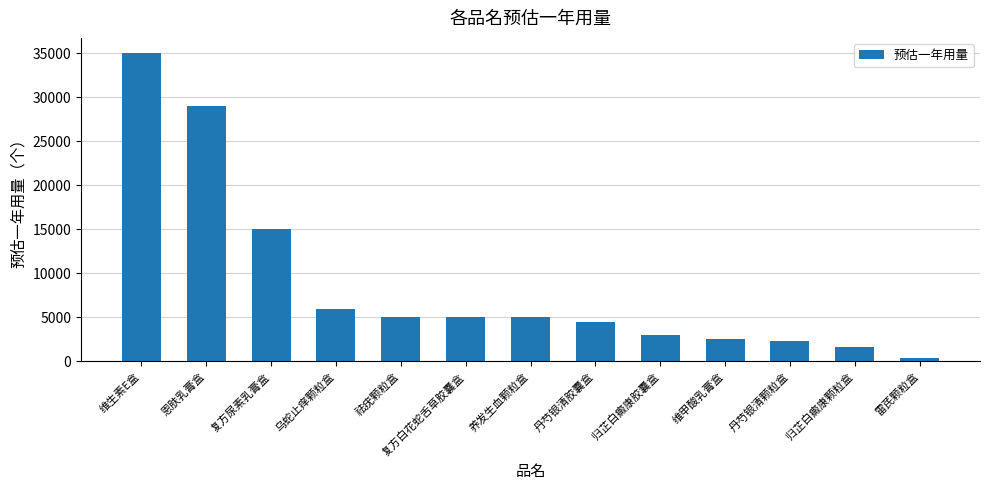

What is the minimum value shown in the chart?

400